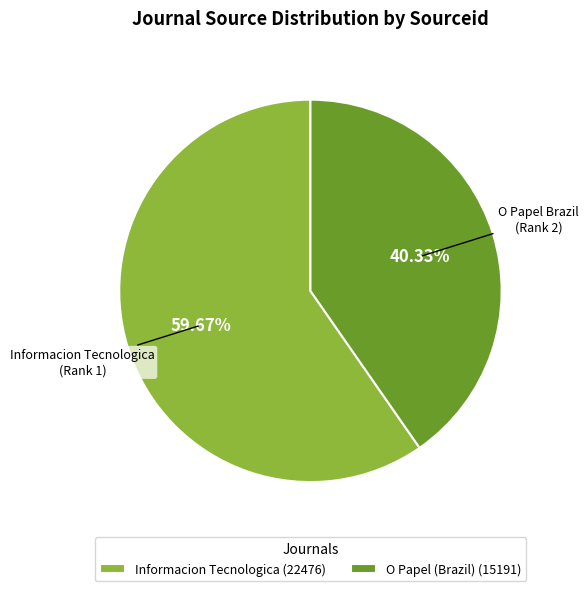

How many slices are in this pie chart?

2